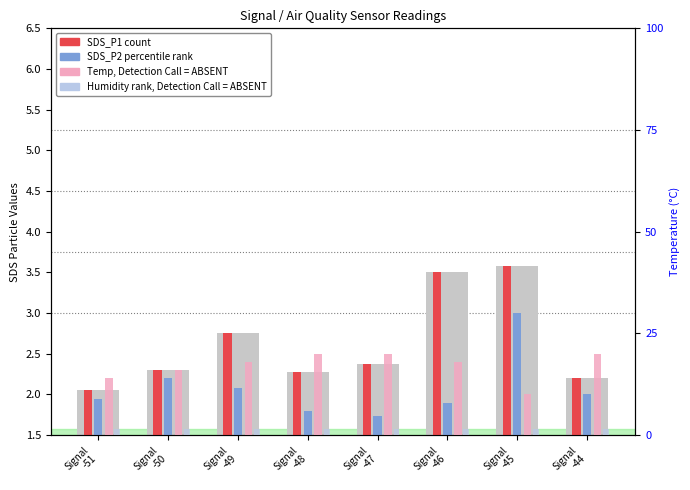

Which series changed the most between Signal
-51 and Signal
-47?

Temp (Detection Call=ABSENT)